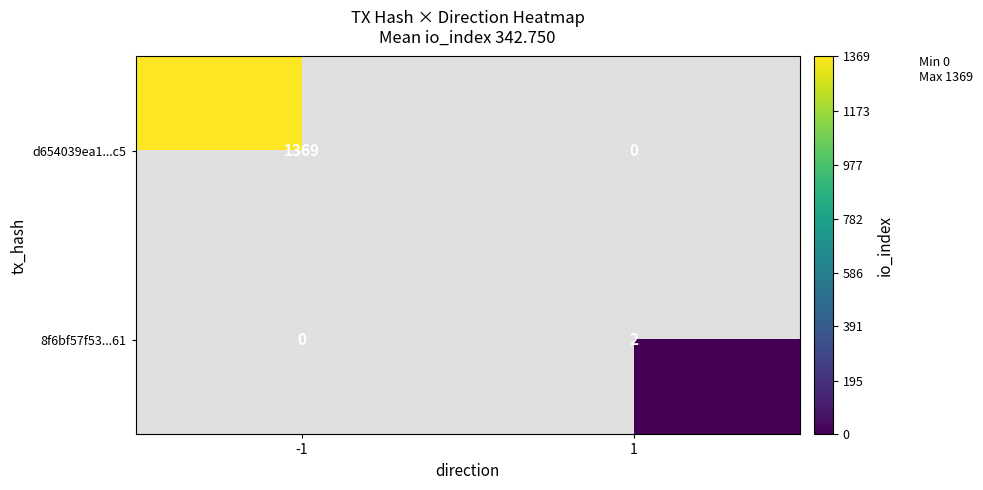

How many data points does each series have?

2